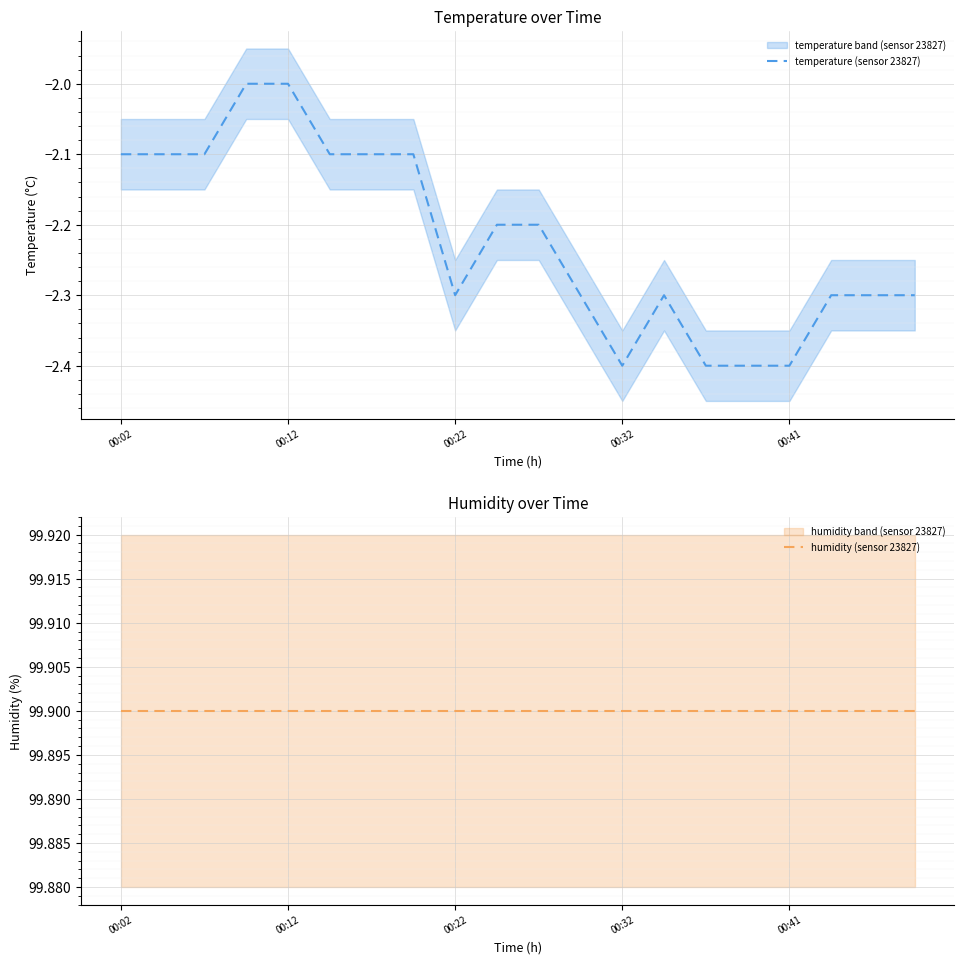

Where is humidity (sensor 23827) nearest to the value 99?

00:02